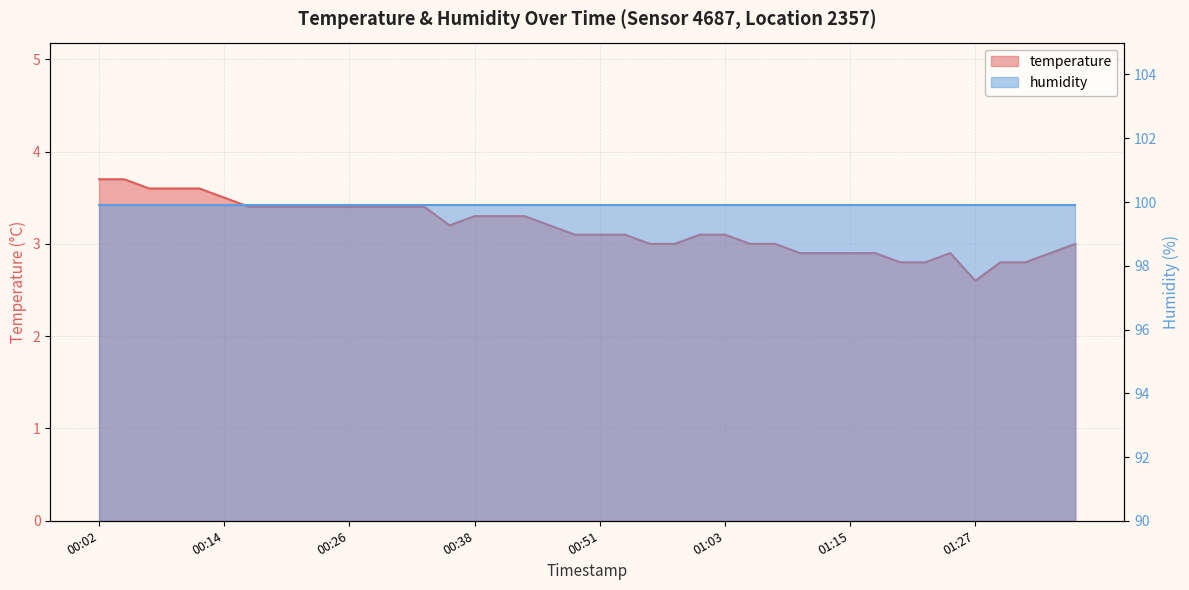

Rank the categories by value from lowest to highest.

01:27, 01:20, 01:22, 01:30, 01:32, 01:10, 01:13, 01:15, 01:18, 01:25, 01:35, 00:56, 00:58, 01:05, 01:08, 01:37, 00:48, 00:51, 00:53, 01:01, 01:03, 00:36, 00:46, 00:38, 00:41, 00:43, 00:16, 00:19, 00:21, 00:24, 00:26, 00:29, 00:31, 00:34, 00:14, 00:07, 00:09, 00:12, 00:02, 00:04